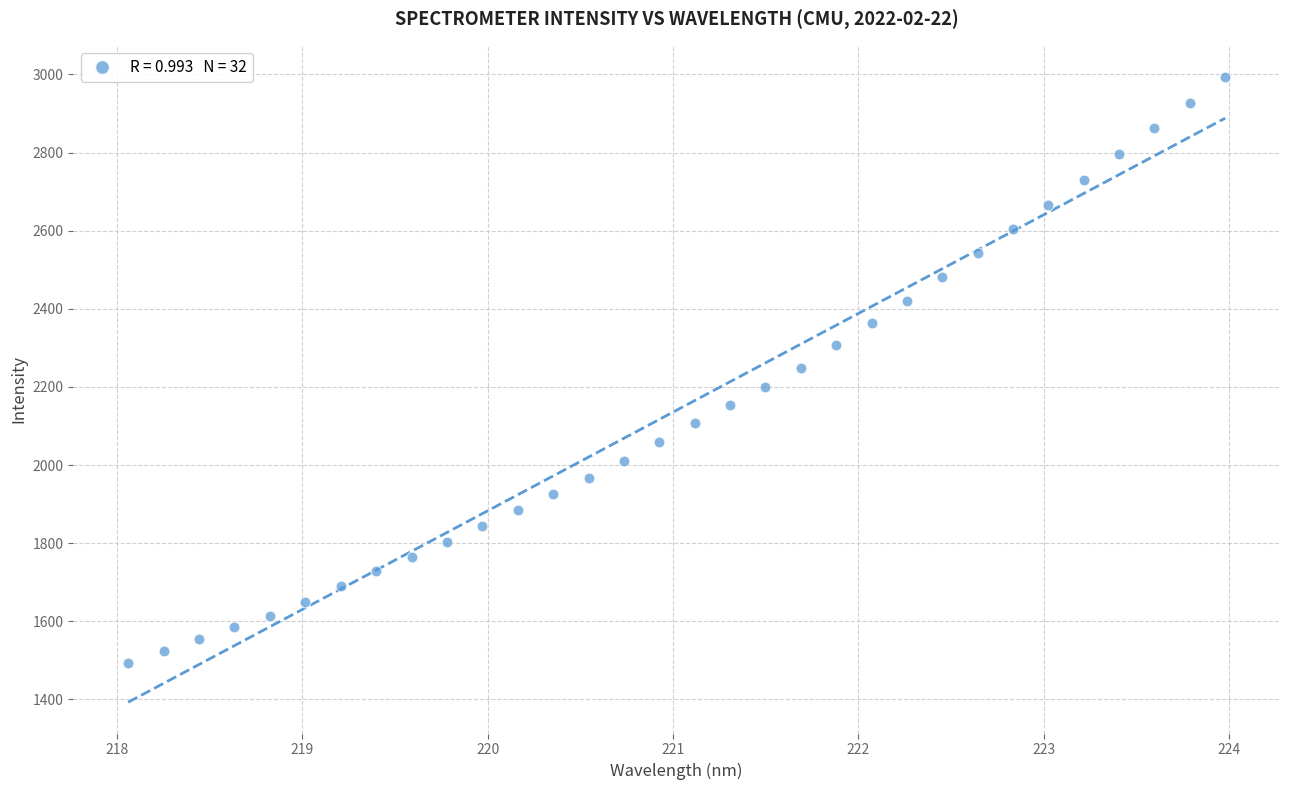

What is the range of Y values (max minus min)?

1500.5